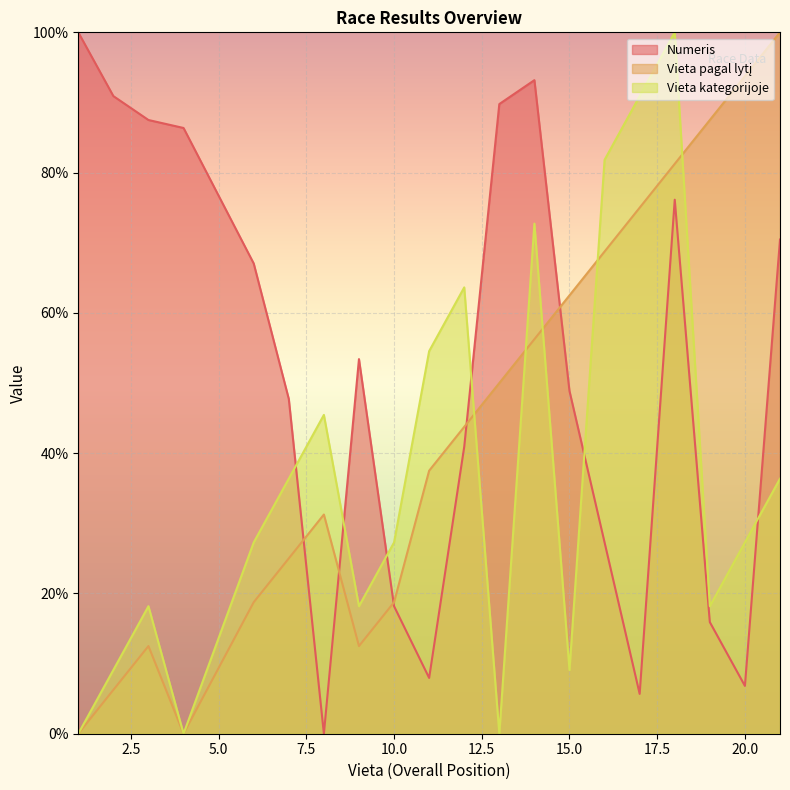

Where is the first local minimum for Numeris?

8